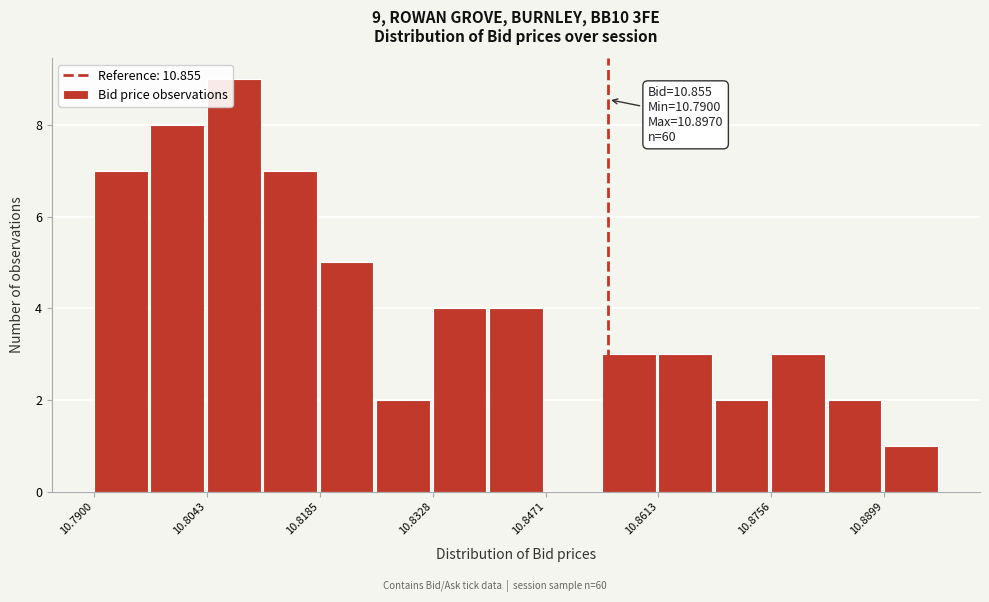

Around what value on the x-axis is the tallest bar? Give the approximate position of its centre, as read against the axis.

10.808